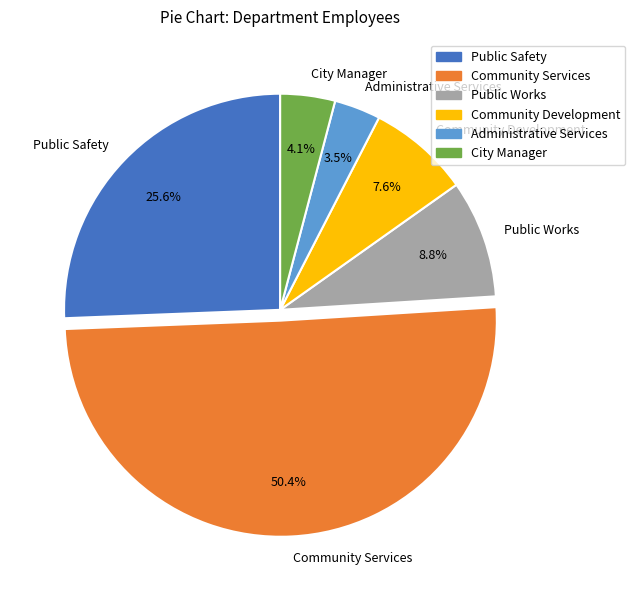

True or false: Public Works accounts for 9% of the total.

True